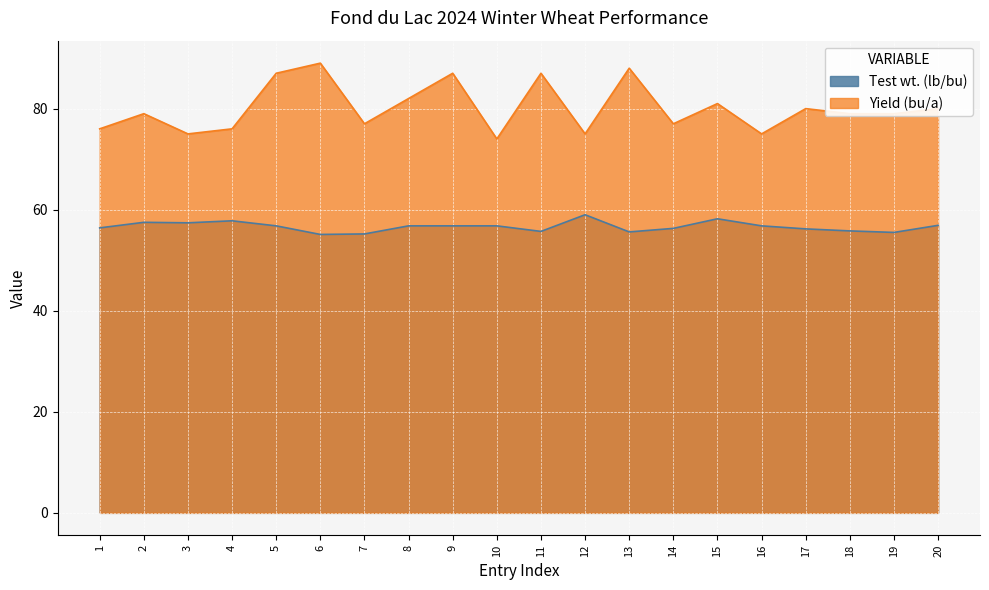

Is the value of Test wt. (lb/bu) at 7 greater than the value of Yield (bu/a) at 7?

No